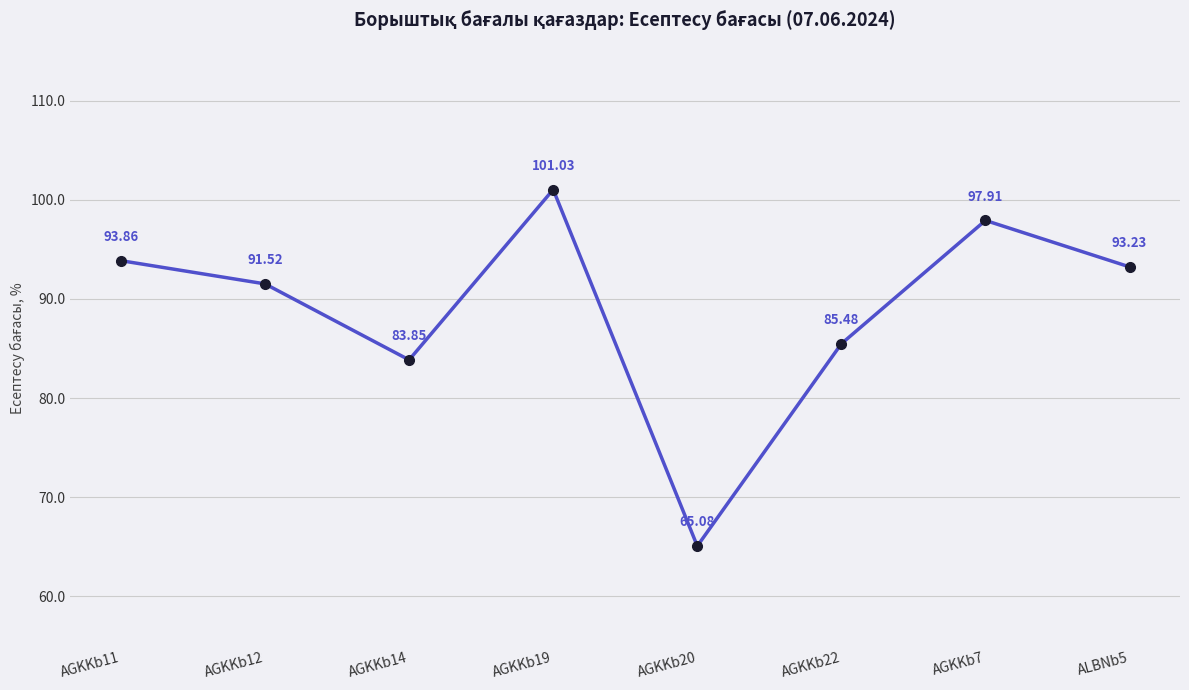

Between AGKKb14 and AGKKb20, which is larger?

AGKKb14